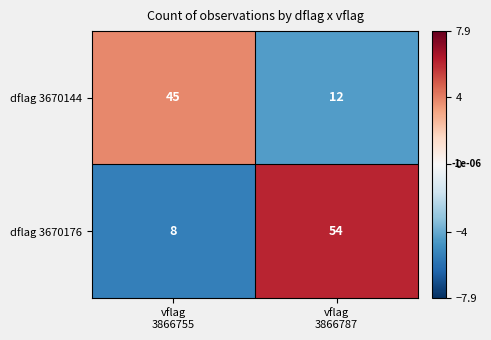

Rank the series by their maximum value, from highest to lowest.

dflag 3670176, dflag 3670144